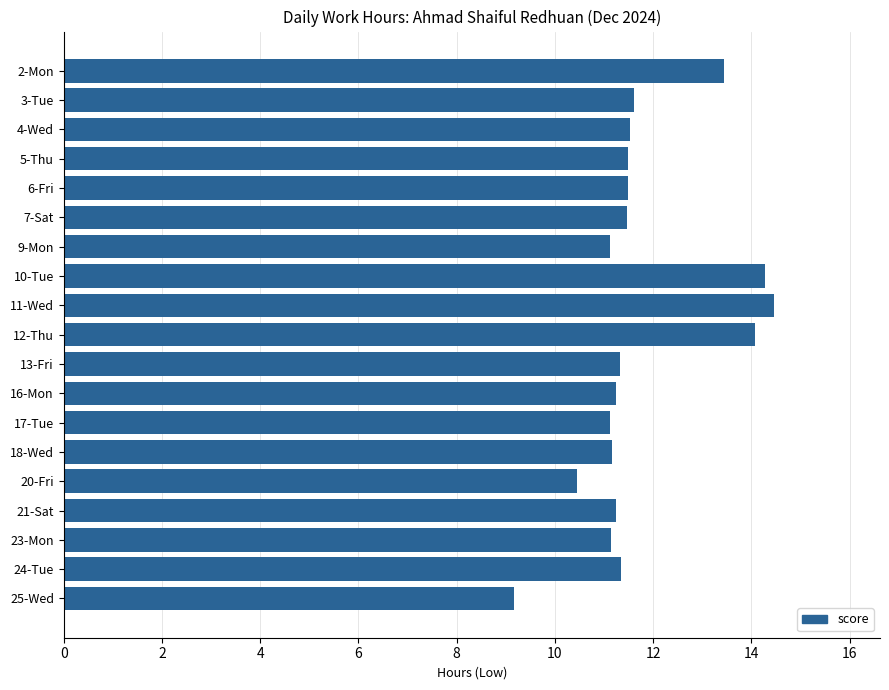

Which label corresponds to the largest value in the chart?

11-Wed